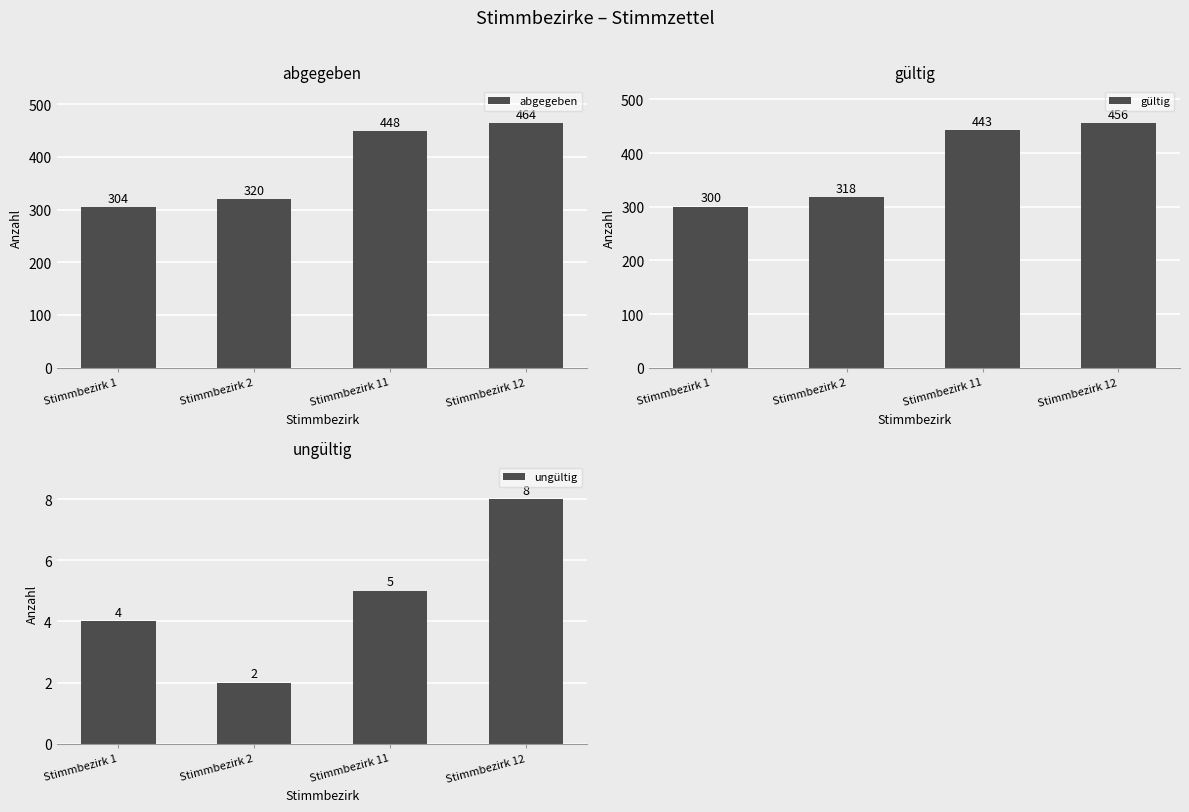

How many values in the abgegeben series exceed 448?

1